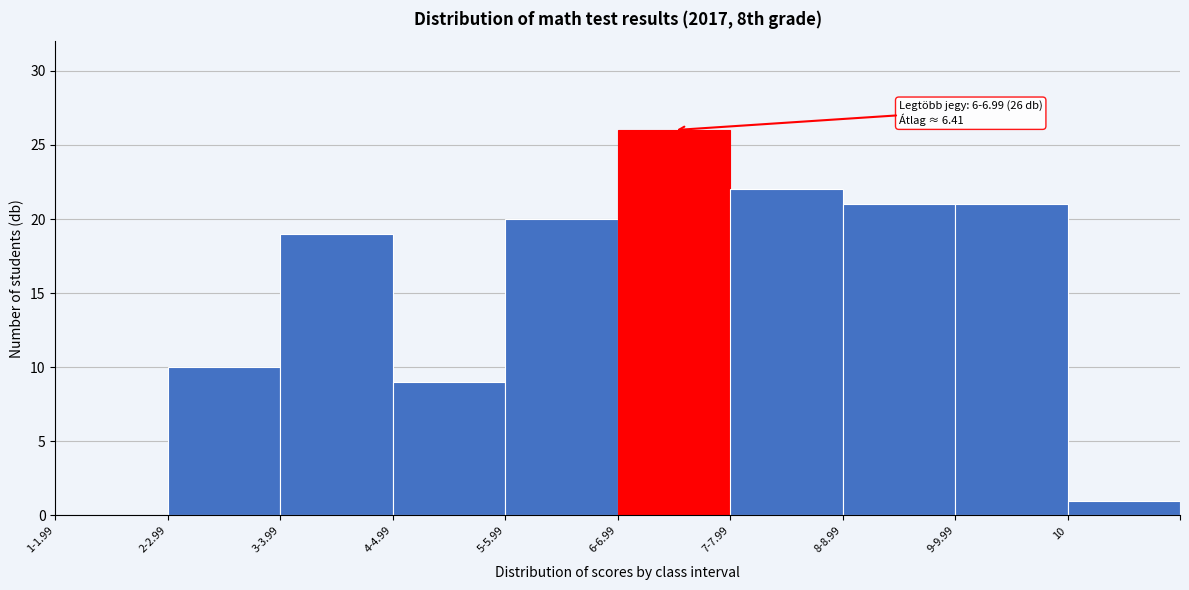

Reading right to left, extract all data points from this chart.

10=1	9-9.99=21	8-8.99=21	7-7.99=22	6-6.99=26	5-5.99=20	4-4.99=9	3-3.99=19	2-2.99=10	1-1.99=0